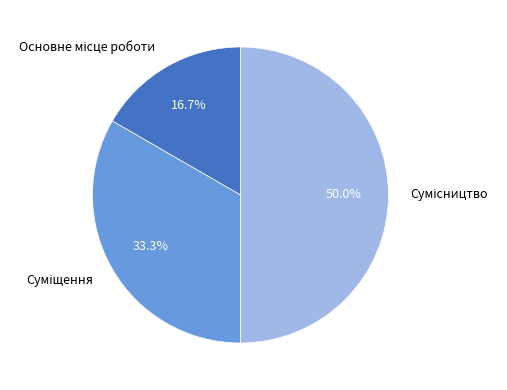

What is the largest slice in the pie chart?

Сумісництво